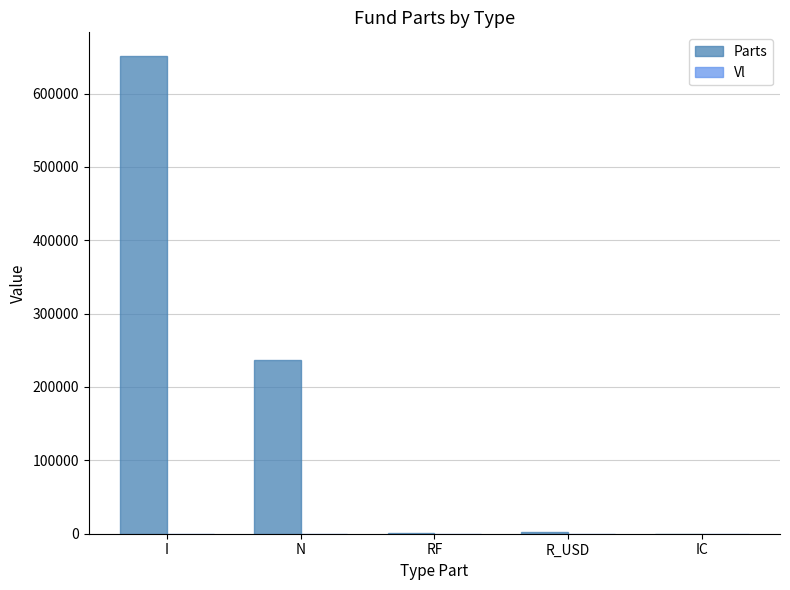

What is the sum of all Parts values?

890111.3